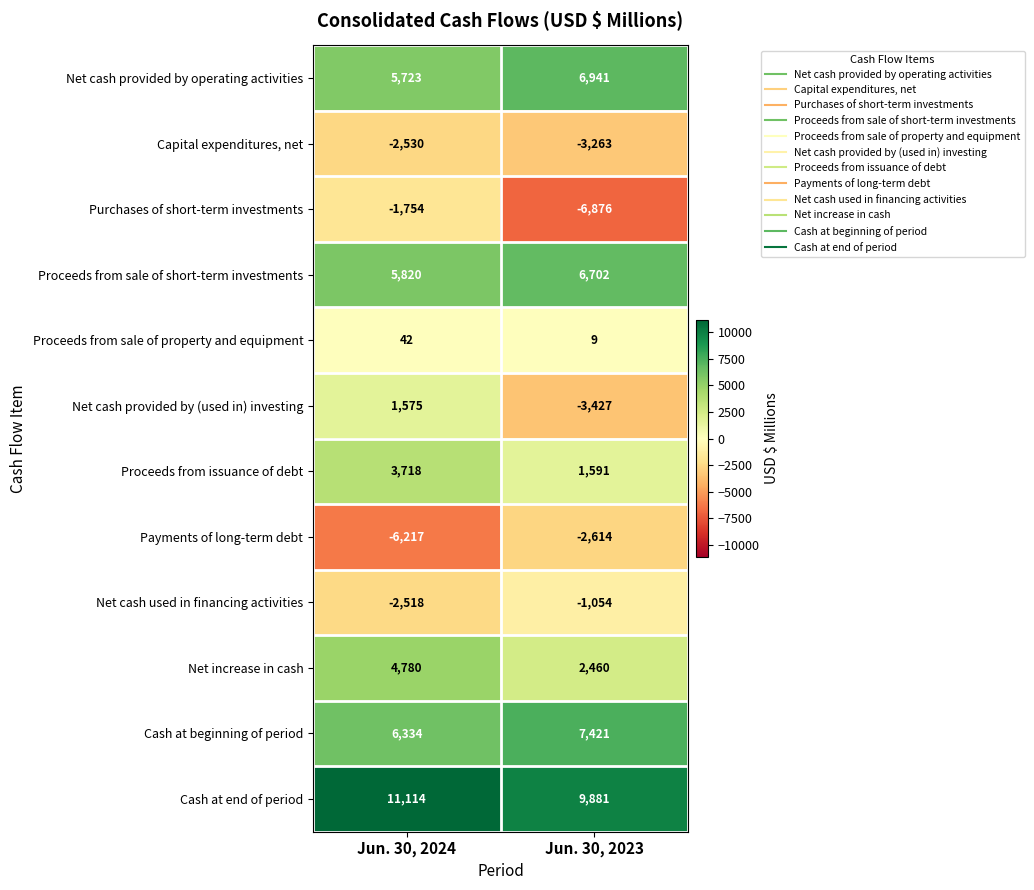

Reading left to right, extract all data points from this chart.

Net cash provided by operating activities: Jun. 30, 2024=5723	Jun. 30, 2023=6941
Capital expenditures, net: Jun. 30, 2024=-2530	Jun. 30, 2023=-3263
Purchases of short-term investments: Jun. 30, 2024=-1754	Jun. 30, 2023=-6876
Proceeds from sale of short-term investments: Jun. 30, 2024=5820	Jun. 30, 2023=6702
Proceeds from sale of property and equipment: Jun. 30, 2024=42	Jun. 30, 2023=9
Net cash provided by (used in) investing: Jun. 30, 2024=1575	Jun. 30, 2023=-3427
Proceeds from issuance of debt: Jun. 30, 2024=3718	Jun. 30, 2023=1591
Payments of long-term debt: Jun. 30, 2024=-6217	Jun. 30, 2023=-2614
Net cash used in financing activities: Jun. 30, 2024=-2518	Jun. 30, 2023=-1054
Net increase in cash: Jun. 30, 2024=4780	Jun. 30, 2023=2460
Cash at beginning of period: Jun. 30, 2024=6334	Jun. 30, 2023=7421
Cash at end of period: Jun. 30, 2024=11114	Jun. 30, 2023=9881